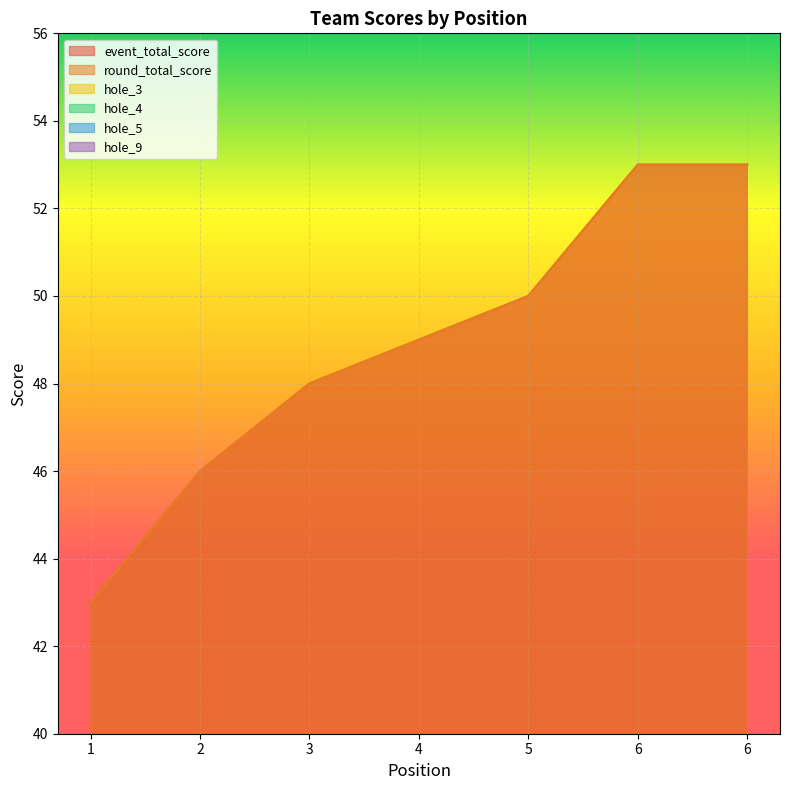

Which label corresponds to the largest value in the chart?

6